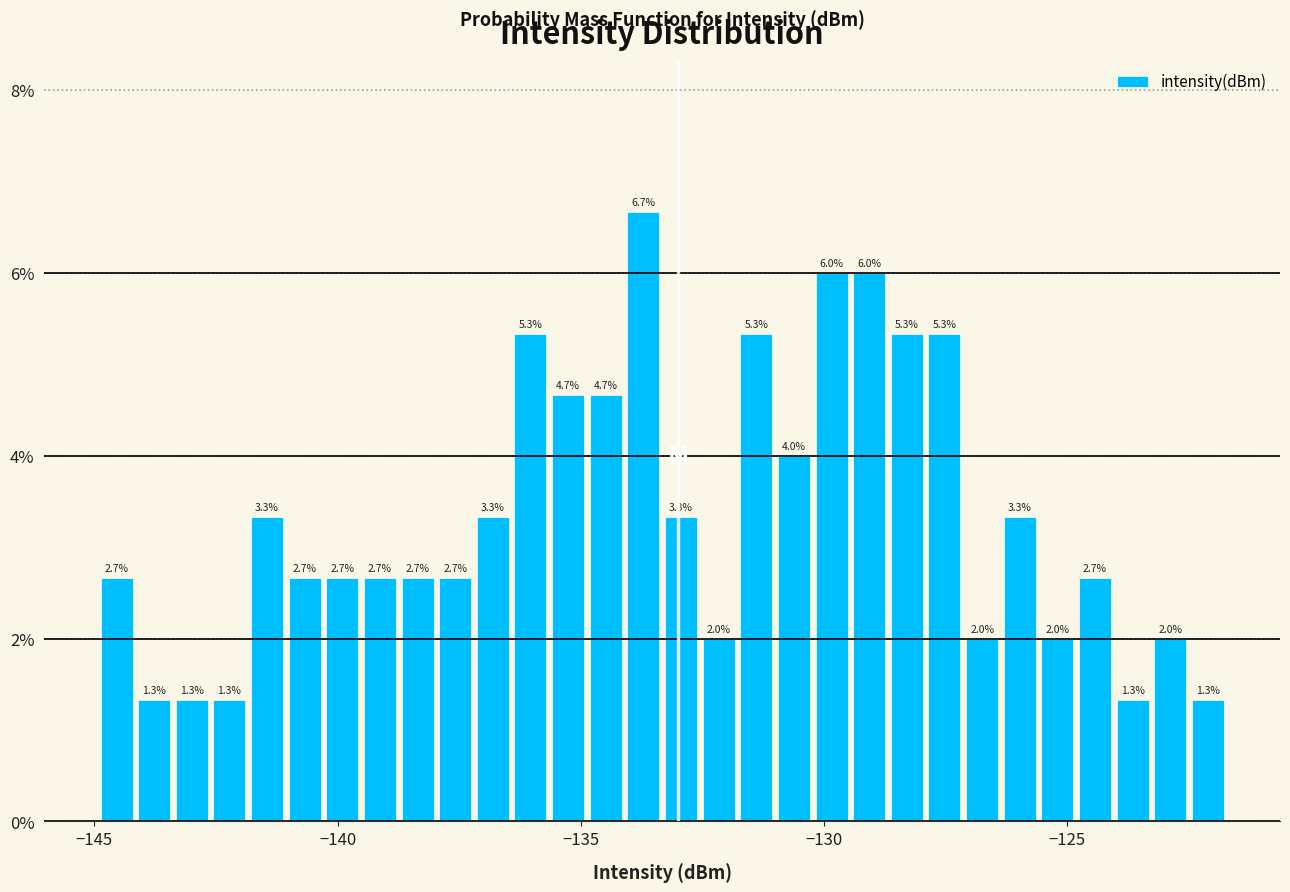

Around what value on the x-axis is the tallest bar? Give the approximate position of its centre, as read against the axis.

-133.5